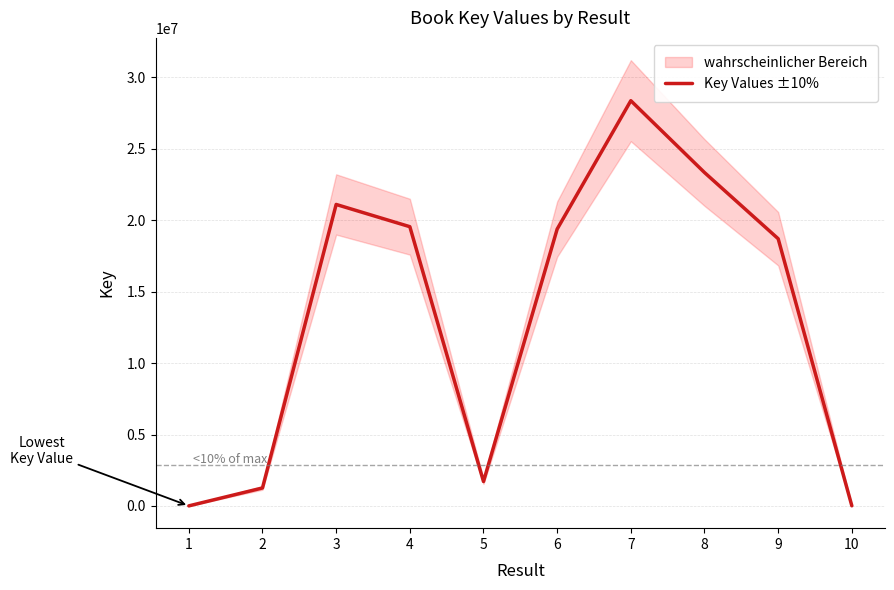

True or false: the data has more than 0 interior local peaks.

True